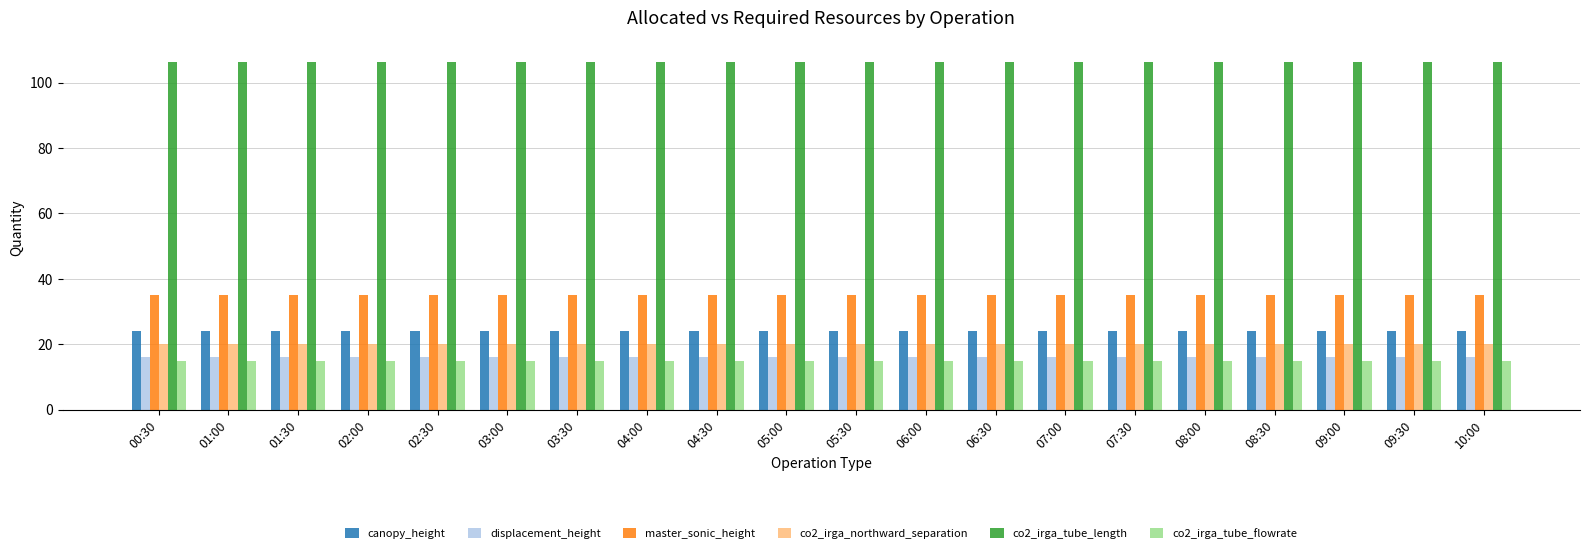

Does the chart contain any negative values?

No